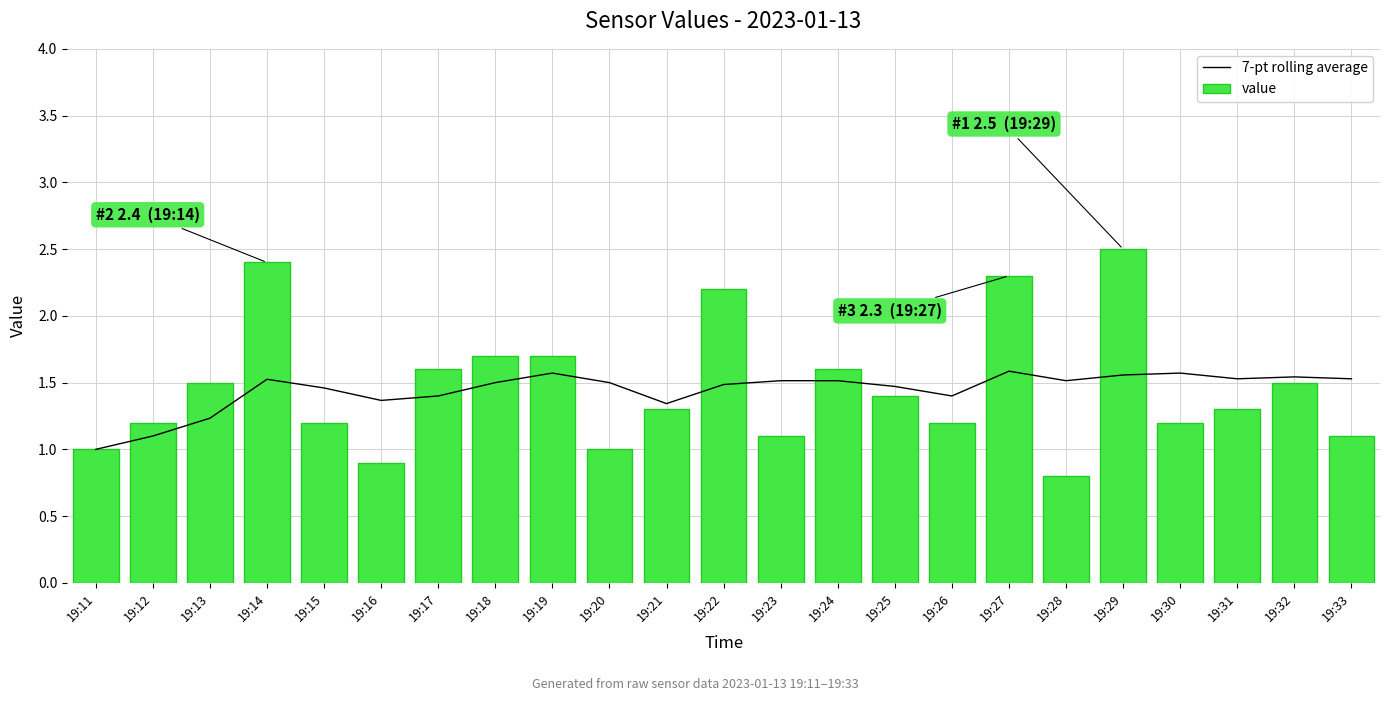

Reading right to left, transcribe all the data shown in this chart.

7-pt rolling average: 19:33=1.5	19:32=1.5	19:31=1.5	19:30=1.6	19:29=1.6	19:28=1.5	19:27=1.6	19:26=1.4	19:25=1.5	19:24=1.5	19:23=1.5	19:22=1.5	19:21=1.3	19:20=1.5	19:19=1.6	19:18=1.5	19:17=1.4	19:16=1.4	19:15=1.5	19:14=1.5	19:13=1.2	19:12=1.1	19:11=1.0
value: 19:33=1.1	19:32=1.5	19:31=1.3	19:30=1.2	19:29=2.5	19:28=0.8	19:27=2.3	19:26=1.2	19:25=1.4	19:24=1.6	19:23=1.1	19:22=2.2	19:21=1.3	19:20=1.0	19:19=1.7	19:18=1.7	19:17=1.6	19:16=0.9	19:15=1.2	19:14=2.4	19:13=1.5	19:12=1.2	19:11=1.0